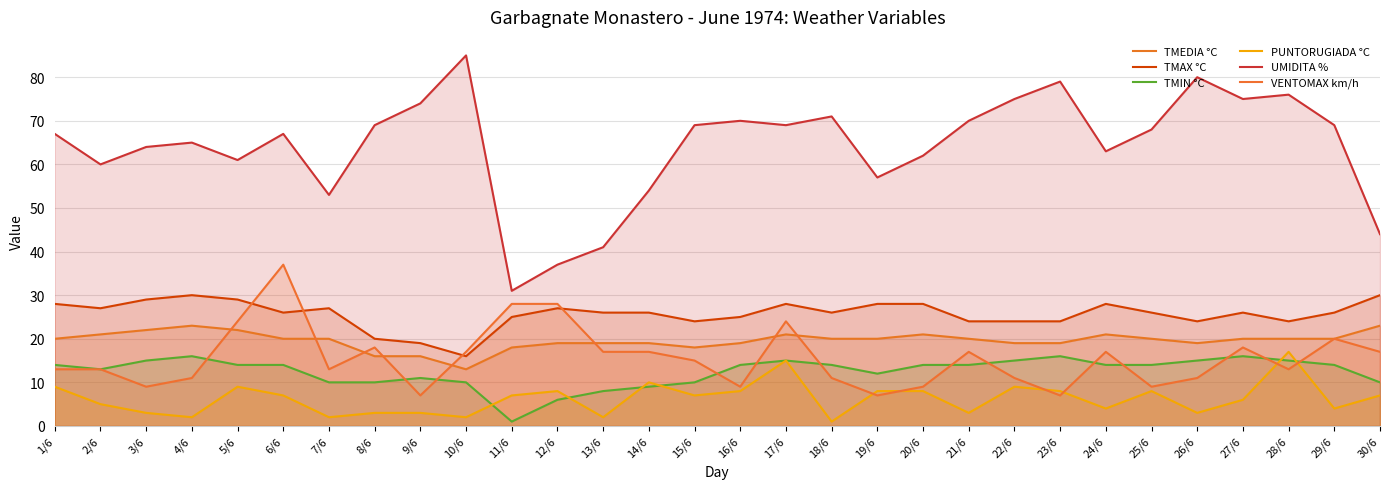

What is the difference between the highest and lowest values at 12/6?

31